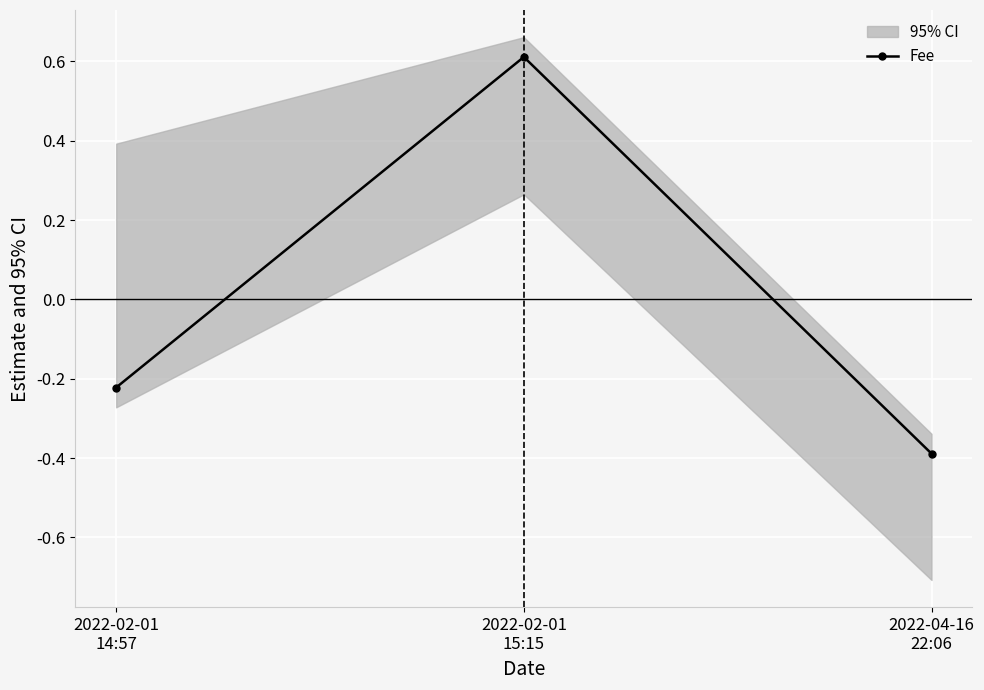

List the labels in order of value, largest first.

2022-02-01
15:15, 2022-02-01
14:57, 2022-04-16
22:06